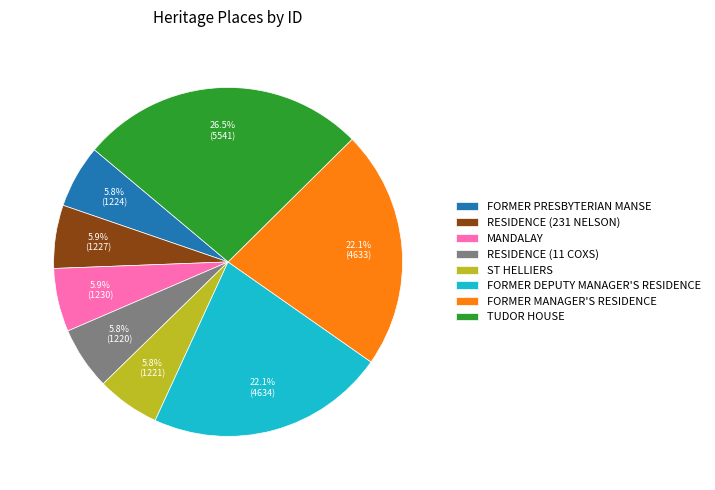

Is it true that RESIDENCE (231 NELSON) is 6% of the pie?

True